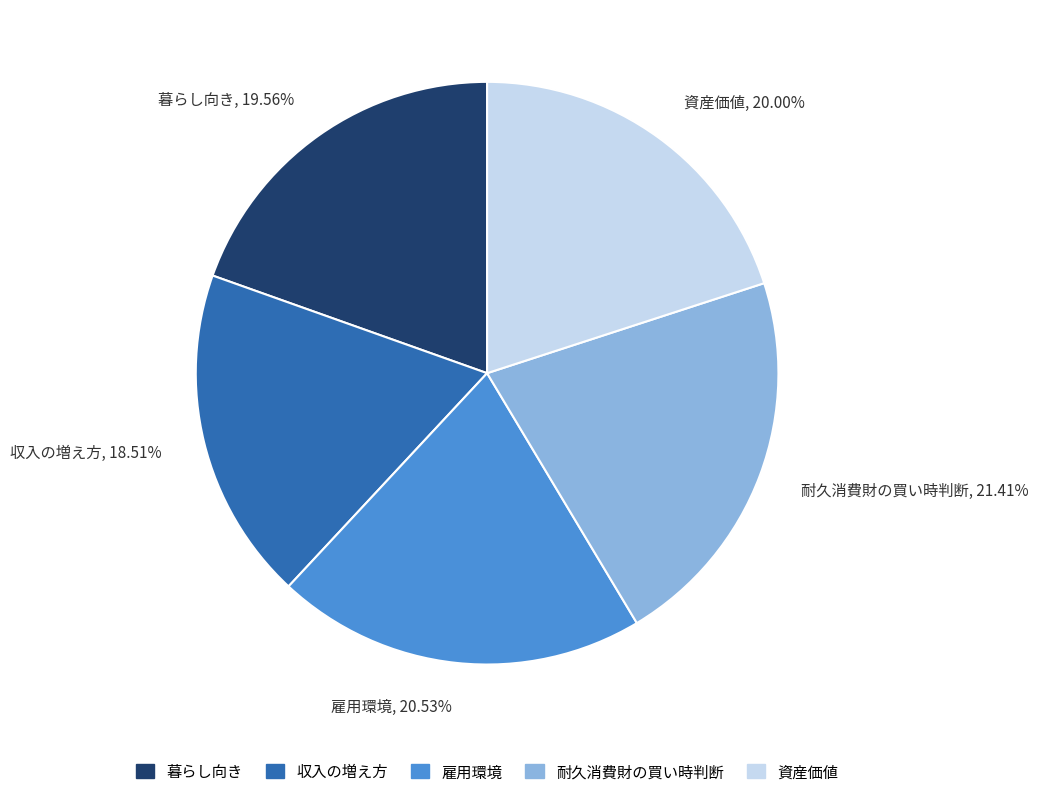

How many segments does this pie chart have?

5